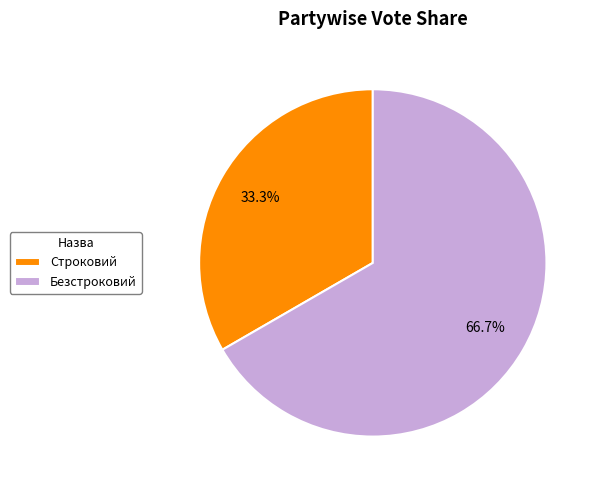

Combined, what portion of the pie is Безстроковий and Строковий?

100.0%